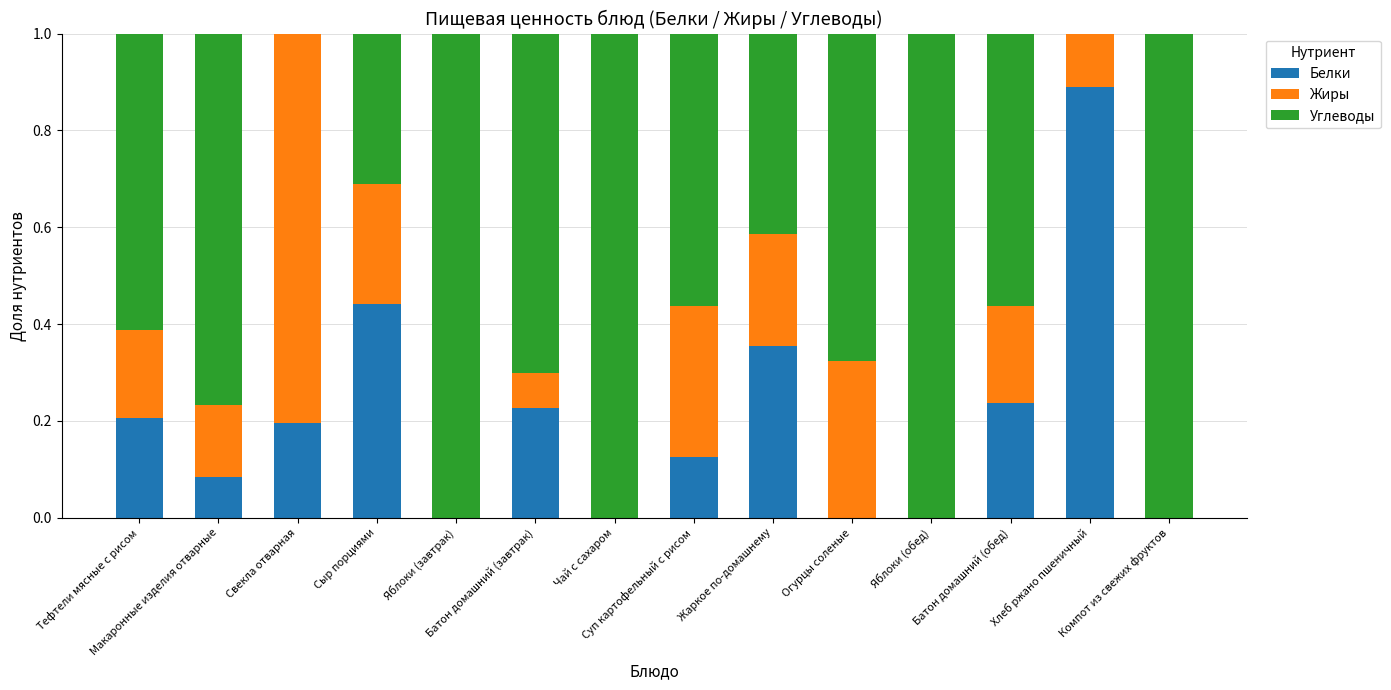

What is the sum of all Белки values?

2.8